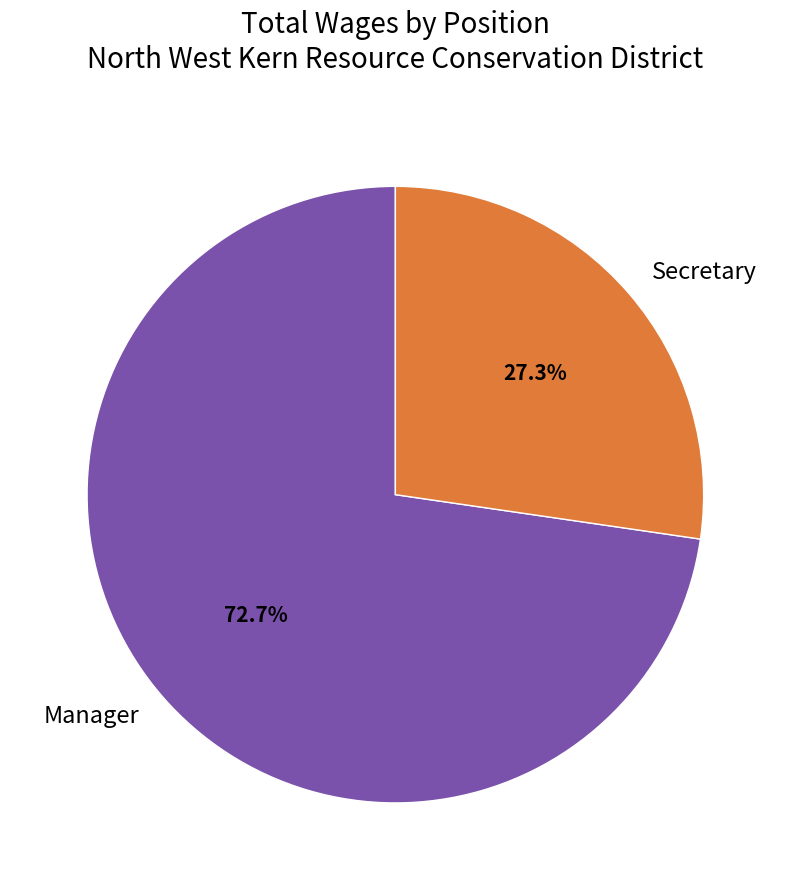

To the nearest percent, what percentage of the pie is Manager?

73%